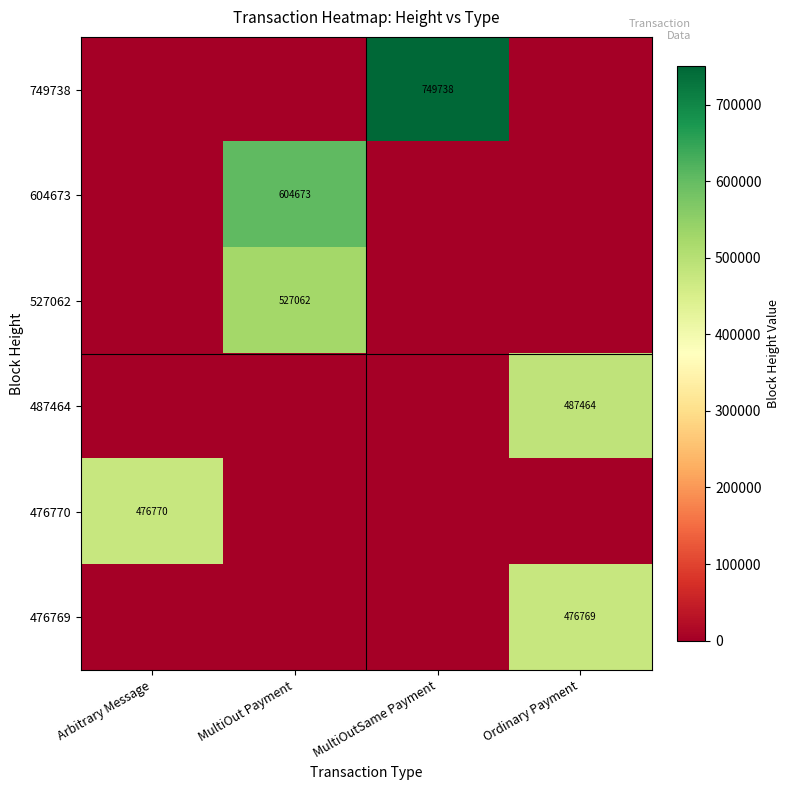

Which has a higher value, MultiOut Payment or Arbitrary Message?

MultiOut Payment